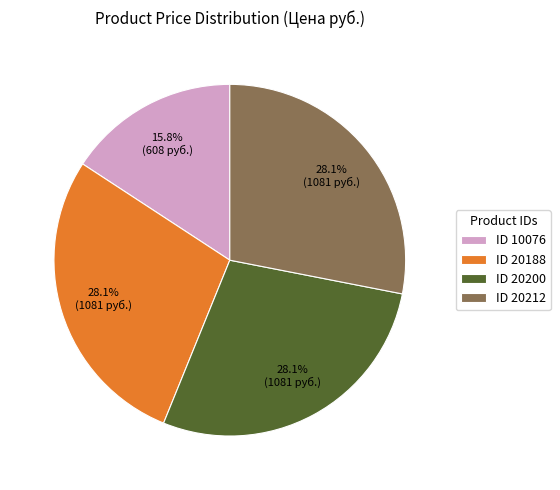

Is there a majority slice in this chart?

No